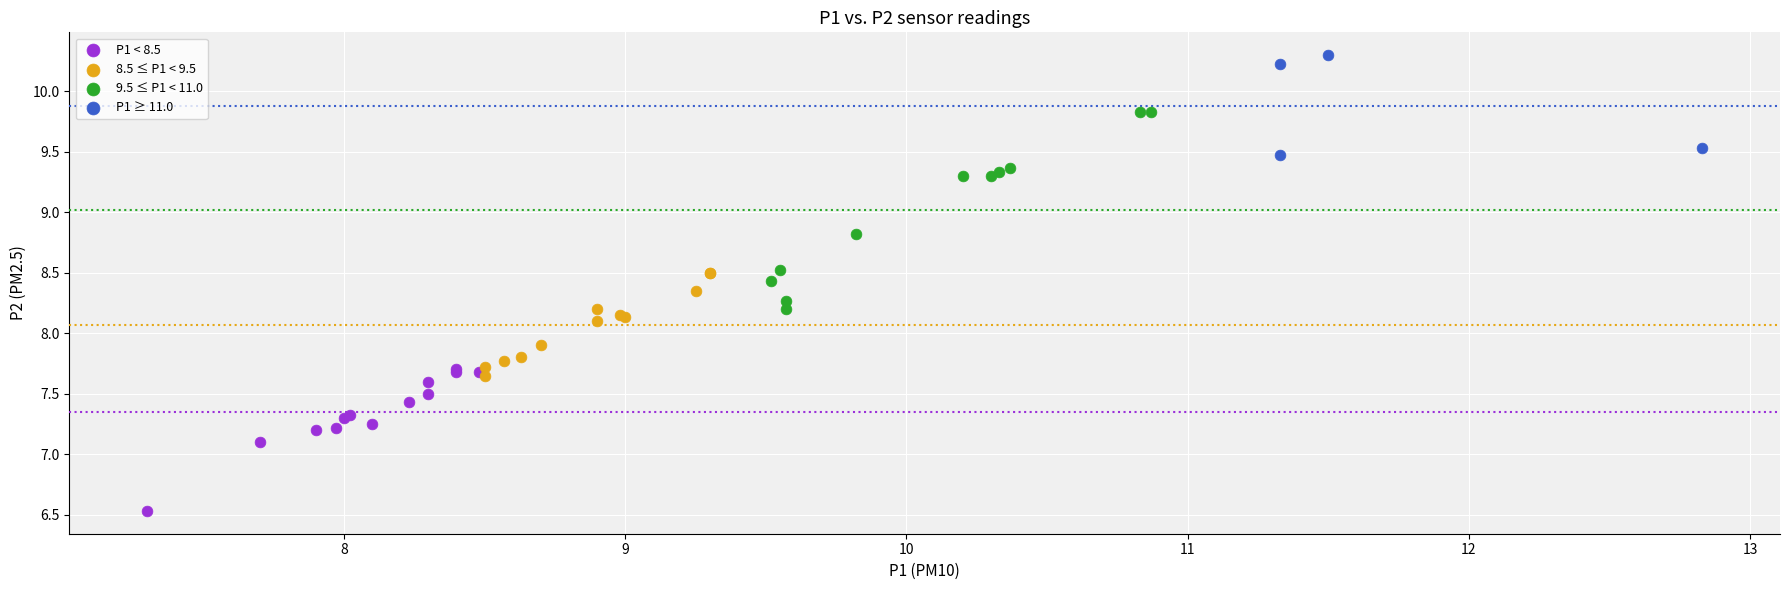

Which series reaches the minimum Y coordinate?

P1 < 8.5